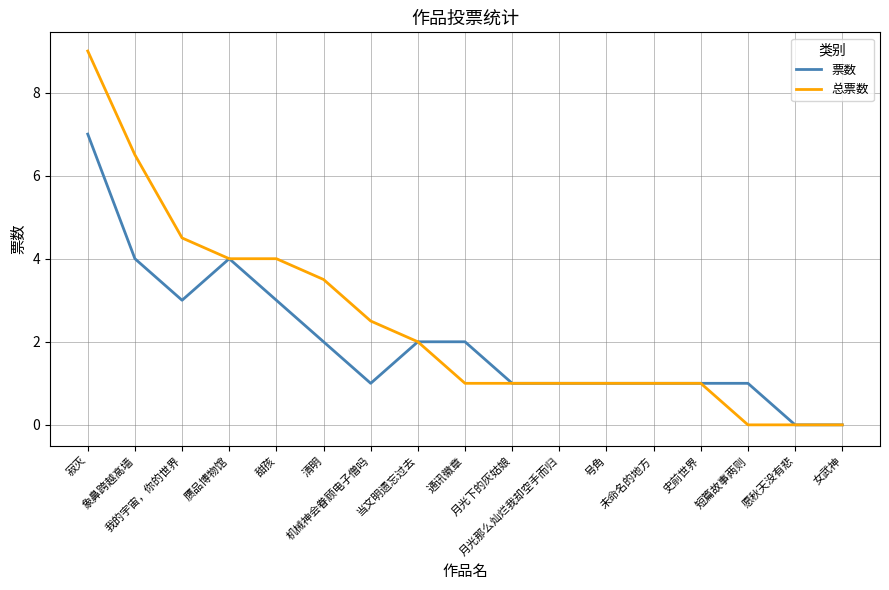

Which series has the largest total across all categories?

总票数